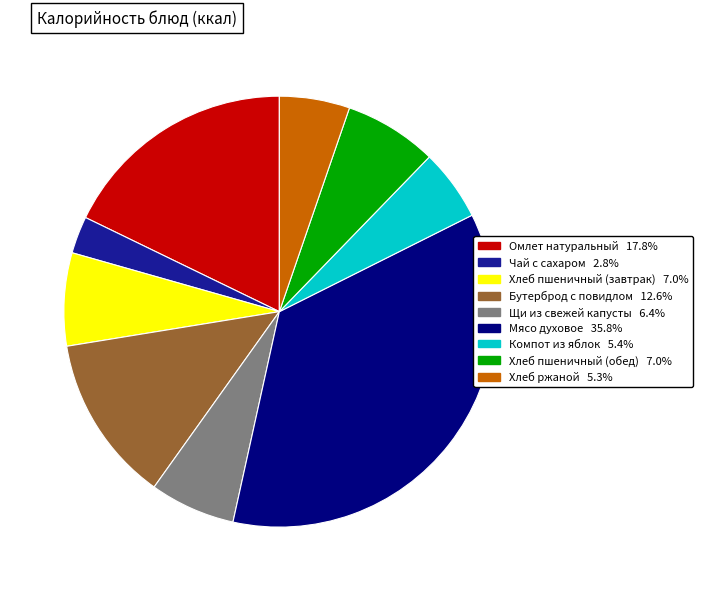

Which has a higher value, Хлеб пшеничный (обед) or Хлеб ржаной?

Хлеб пшеничный (обед)